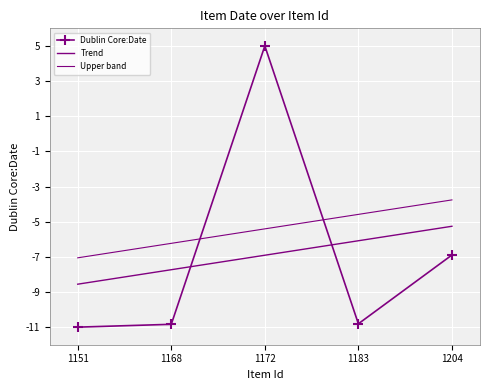

Reading right to left, extract all data points from this chart.

Dublin Core:Date: -6.9	-10.8	5.0	-10.8	-11.0
Trend: -5.3	-6.1	-6.9	-7.7	-8.6
Upper band: -3.8	-4.6	-5.4	-6.2	-7.1